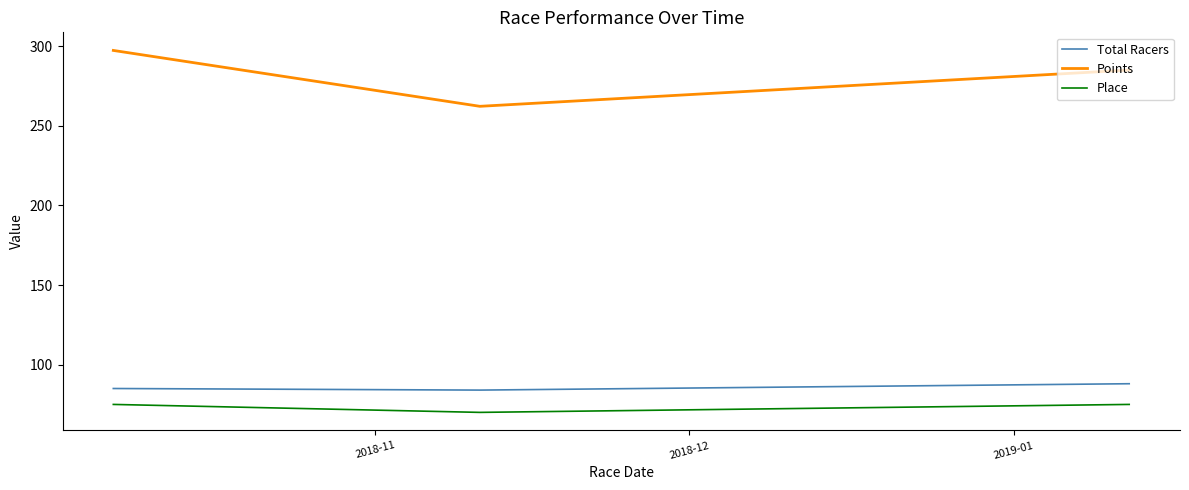

Which series has the widest spread of values?

Points